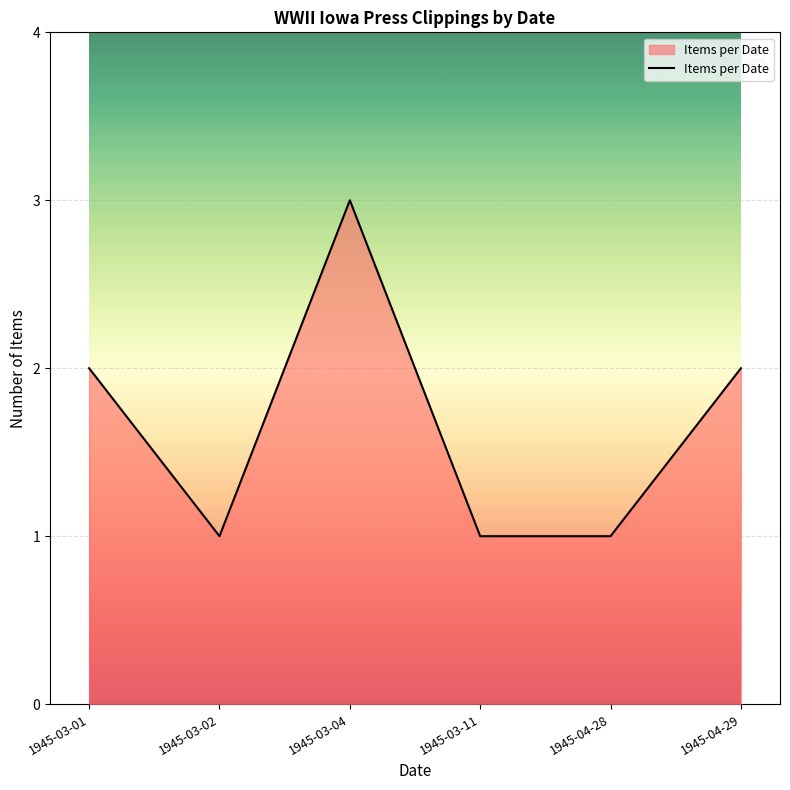

What position from the left is 1945-03-04?

3